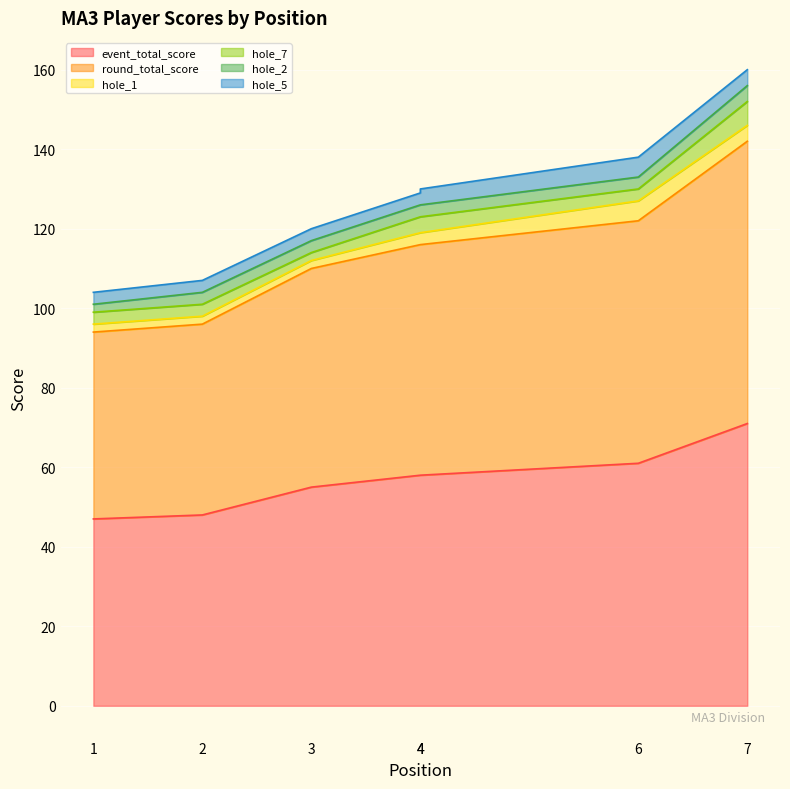

How many lines are shown in the chart?

6